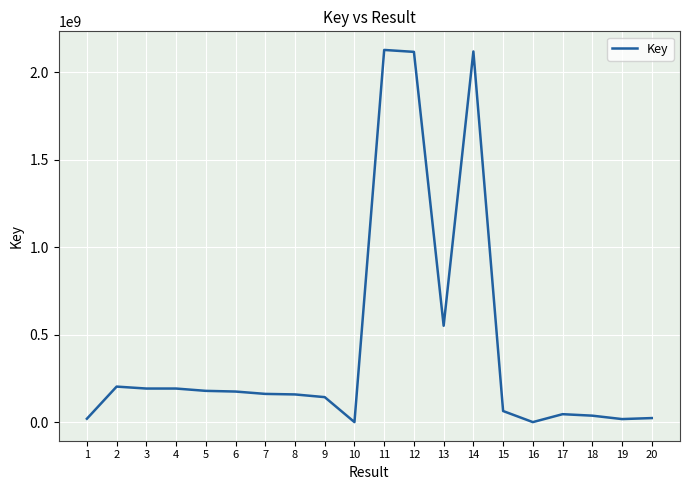

What is the sum of the values at 5 and 11?

2307159636